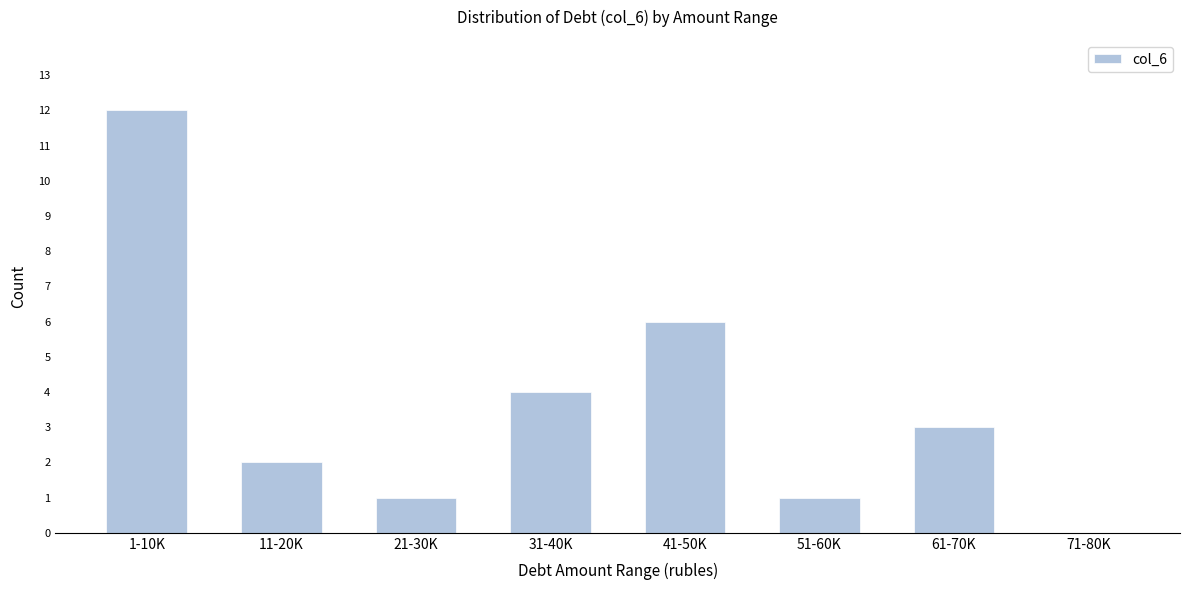

Reading right to left, transcribe all the data shown in this chart.

71-80K=0	61-70K=3	51-60K=1	41-50K=6	31-40K=4	21-30K=1	11-20K=2	1-10K=12